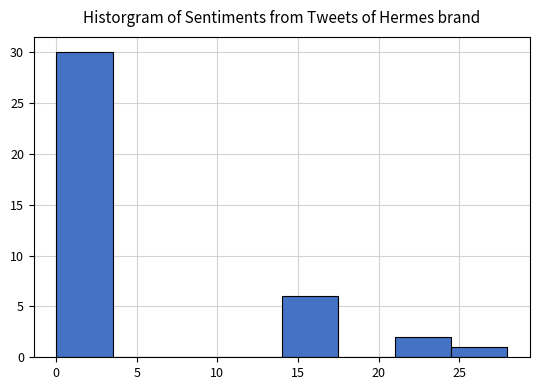

Which range on the x-axis has the tallest bar?

0.0 to 3.5